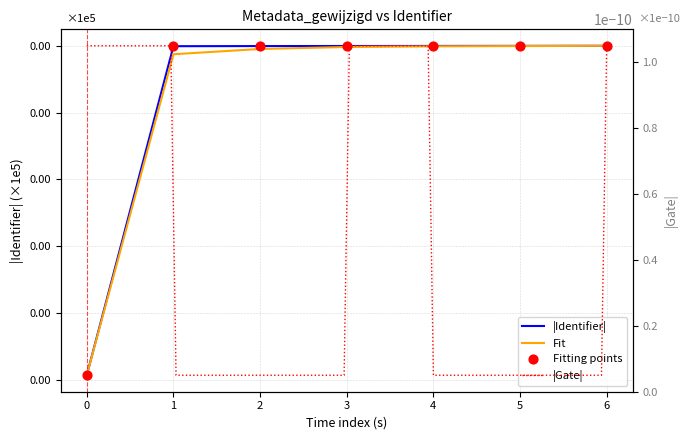

Which series reaches the minimum Y coordinate?

Fit